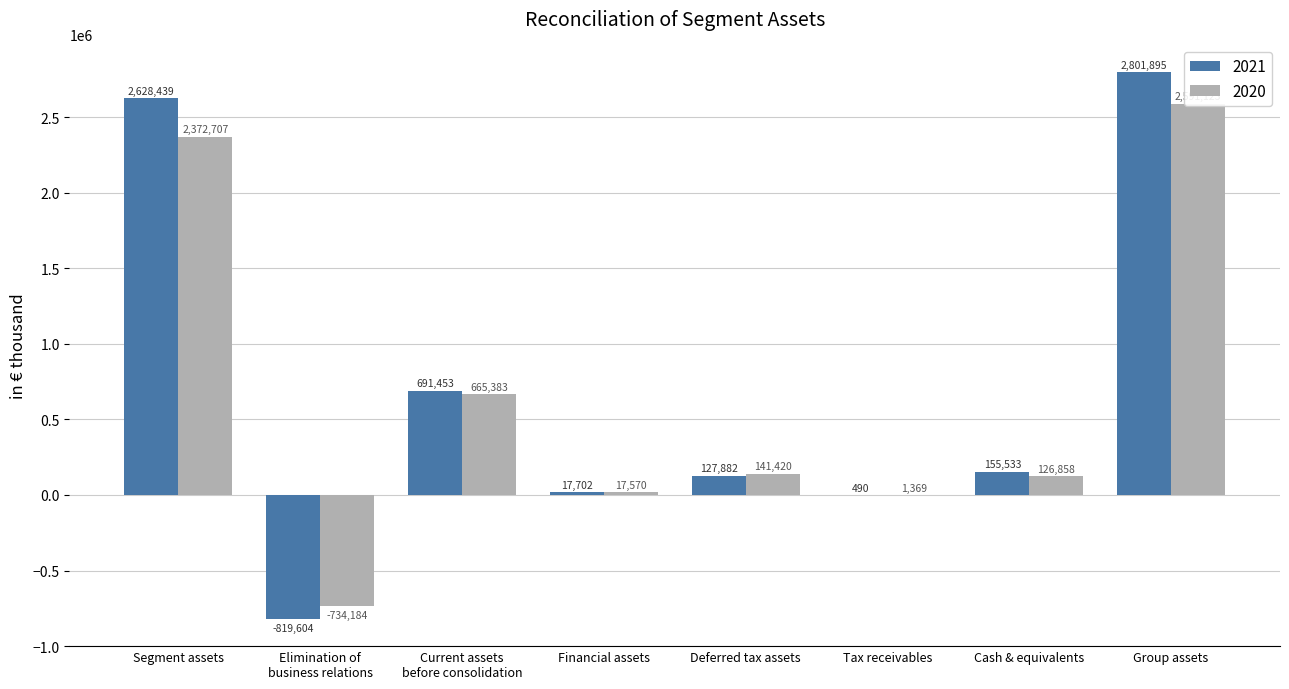

What is the difference between the second highest and minimum values in the 2020 series?

3106891